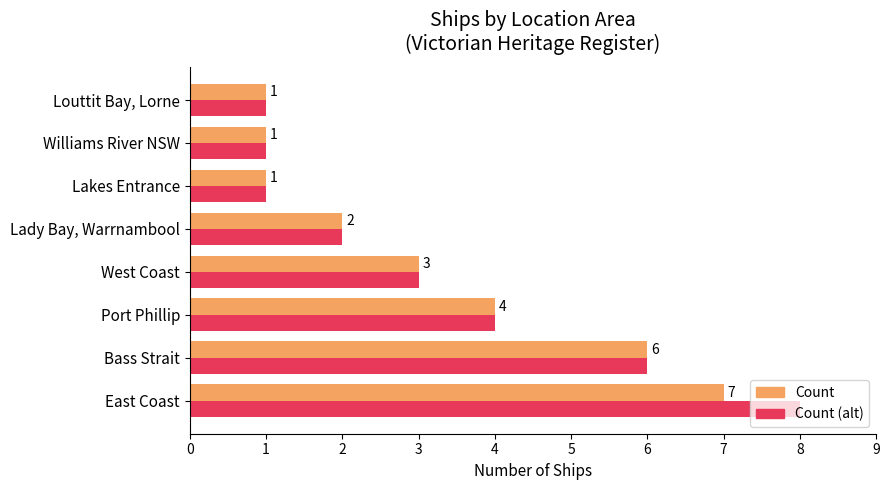

What is the total value across all series at East Coast?

15